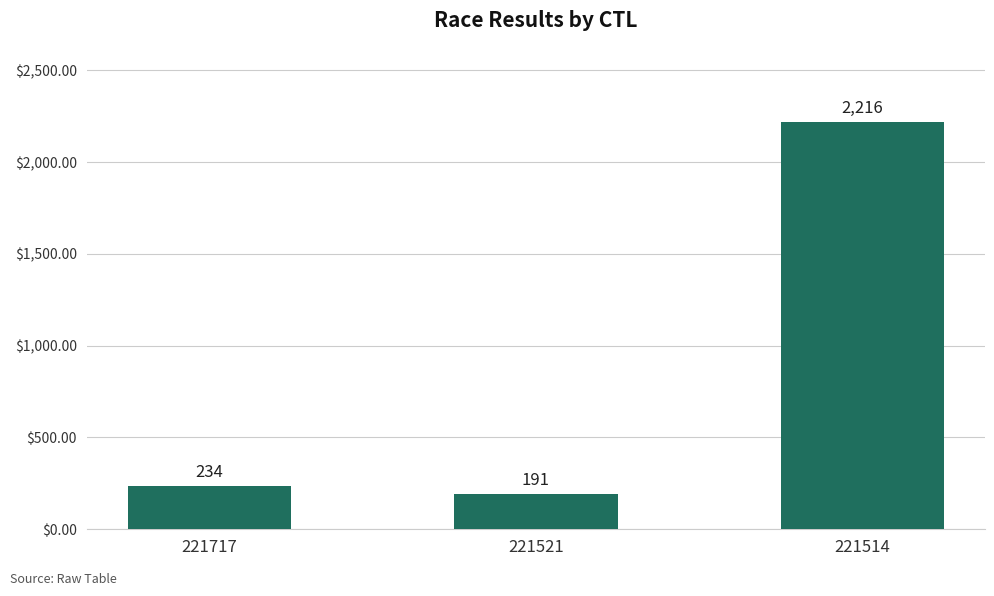

Which category has the lowest value across all series?

221521